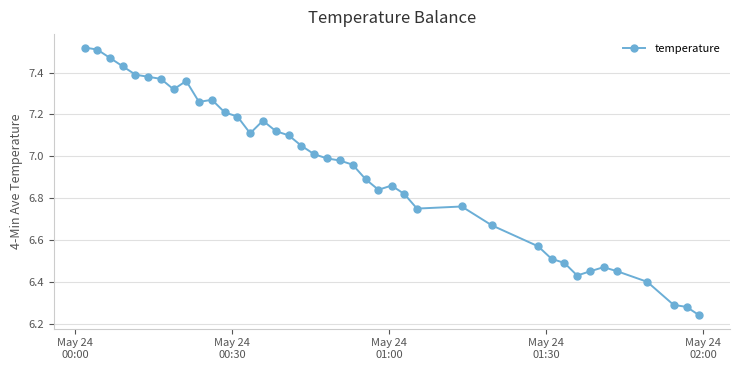

True or false: there are more than 0 points higher than both neighbors.

True